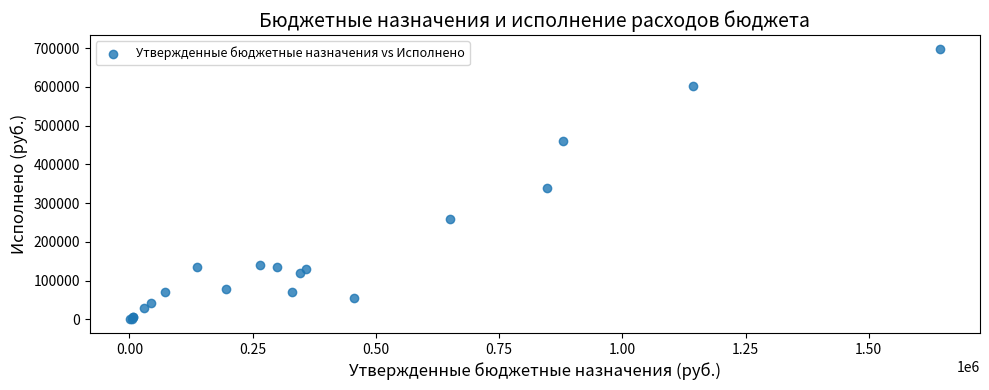

What Y value in the scatter plot is closest to 349288?

338520.0